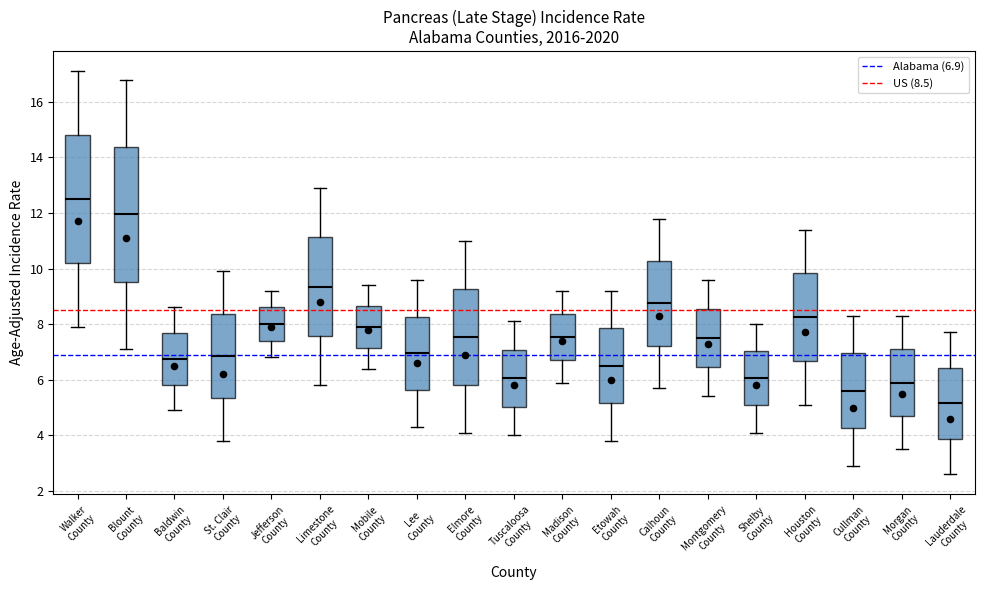

Where is the upper edge of the box for Blount County on the y-axis? The values are not printed on the chart, so give them approximately, as read against the axis.

14.4